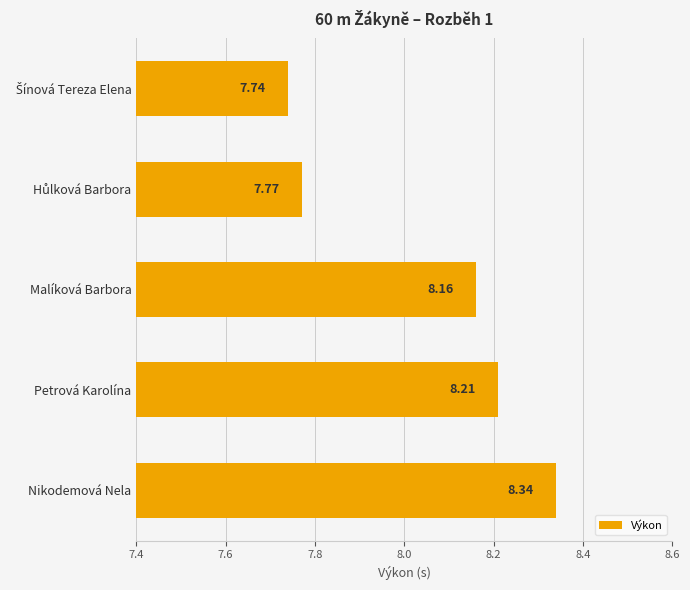

How many data points does each series have?

5